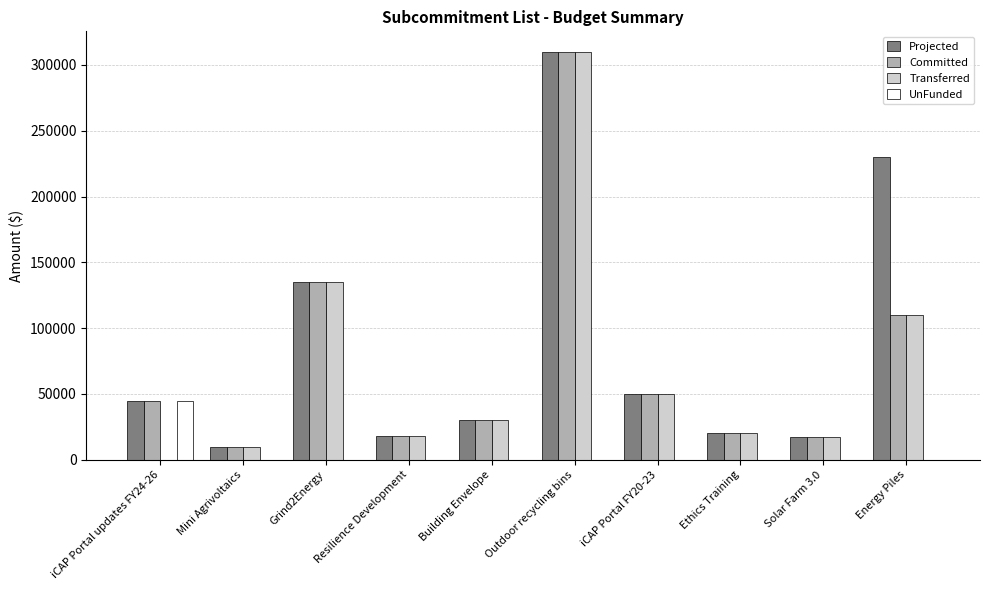

The value of Projected at iCAP Portal updates FY24-26 is 79104. True or false?

False